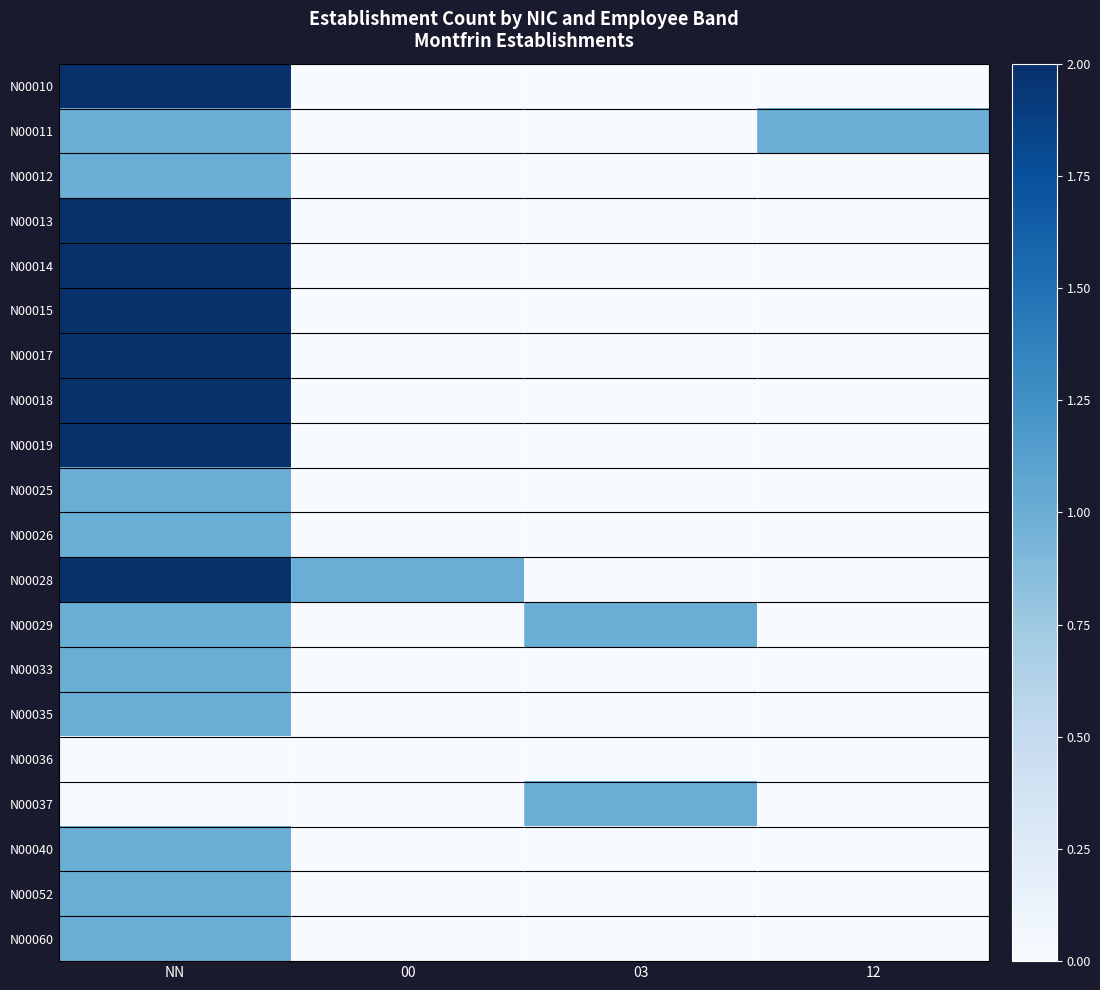

What is the total value across all series at 03?

2